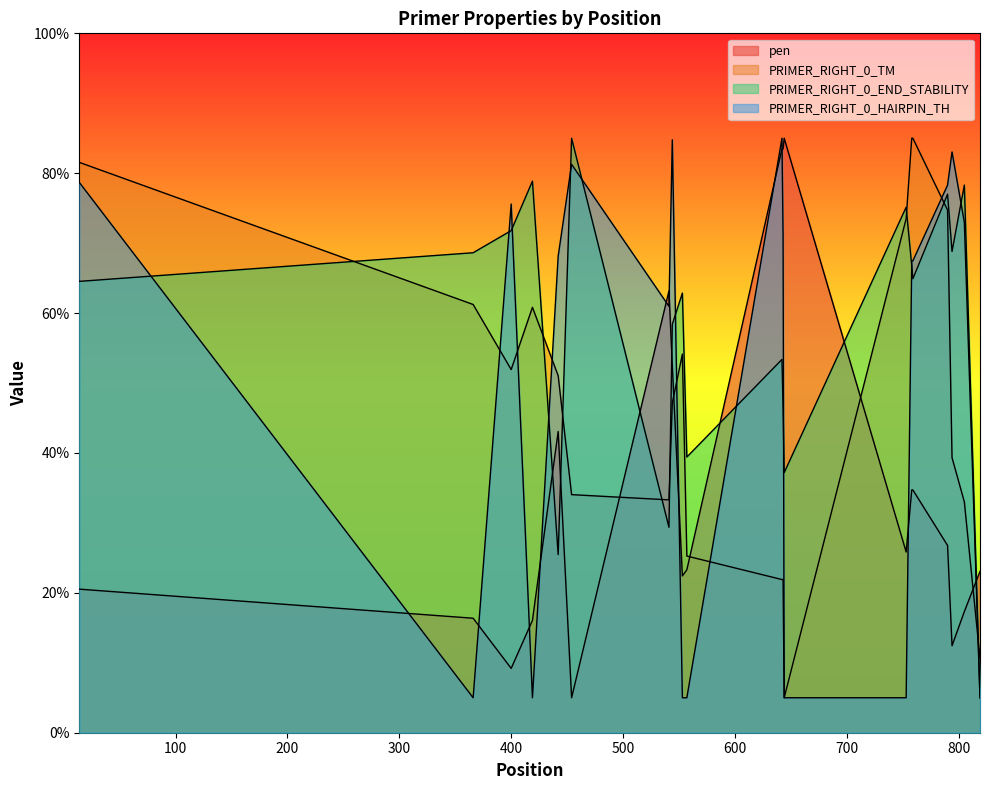

How many data points in PRIMER_RIGHT_0_END_STABILITY are less than 64?

9